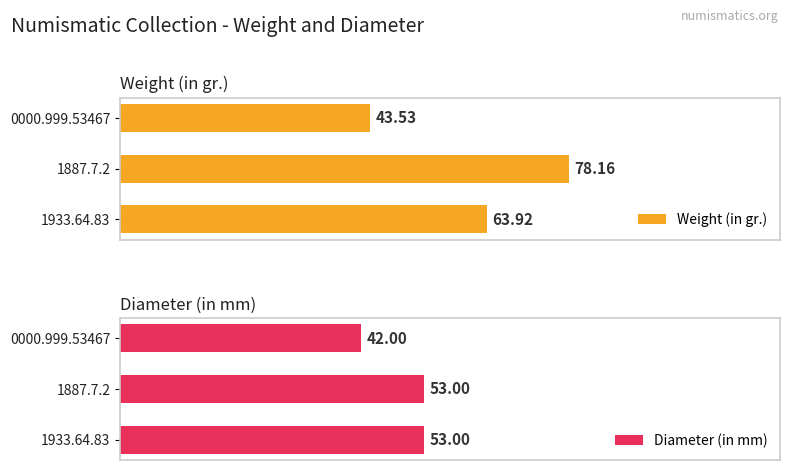

Rank the categories by Weight (in gr.) value from highest to lowest.

1887.7.2, 1933.64.83, 0000.999.53467